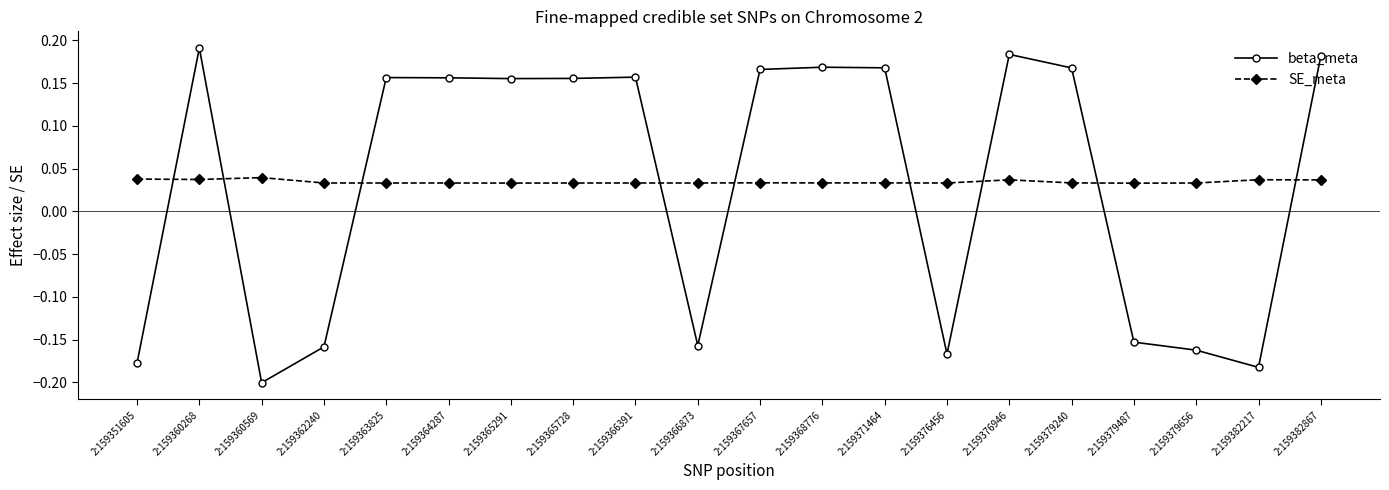

At which category does the chart reach its peak across all series?

2:159360268